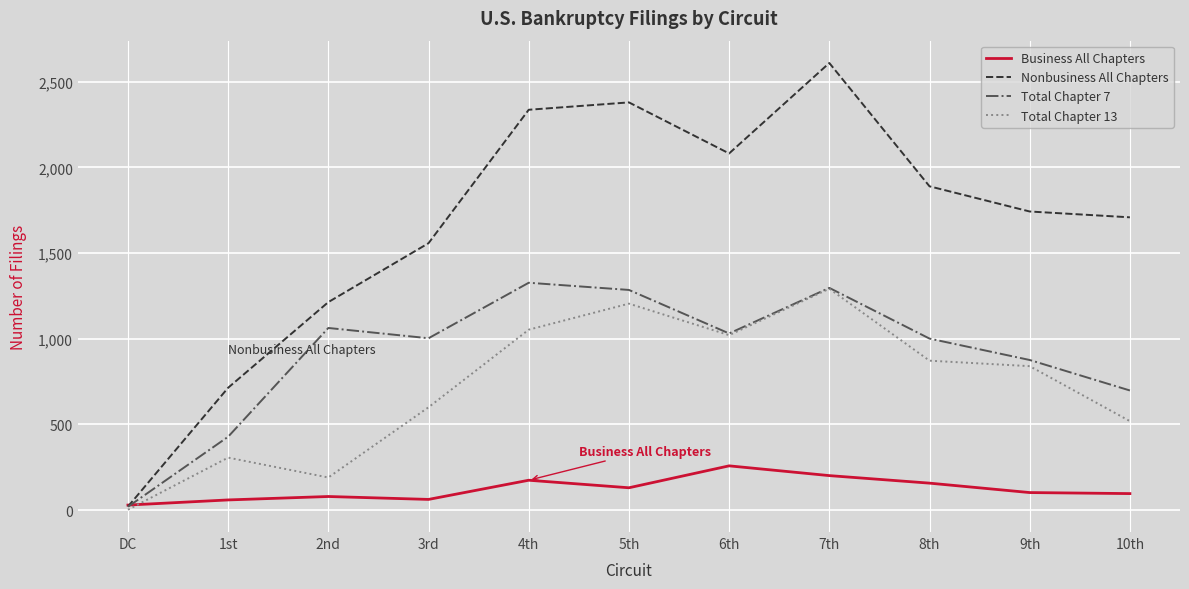

What value does the Total Chapter 13 series have at 10th, to the nearest 50?

500